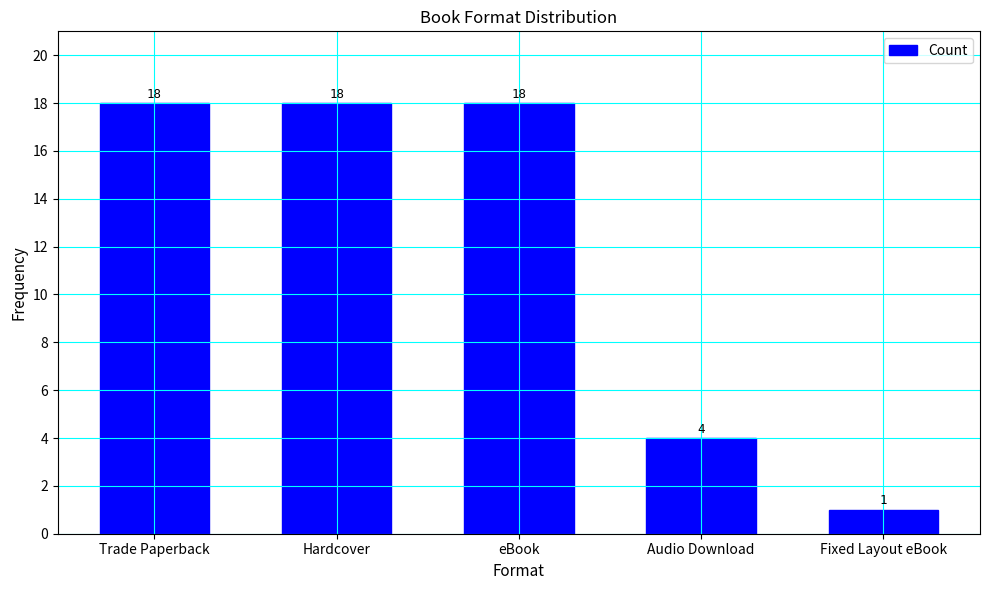

At which label is the value closest to 9?

Audio Download